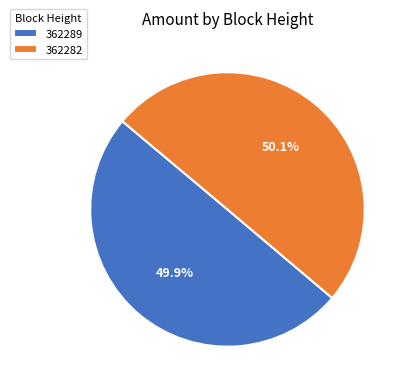

What is the ratio of the value at 362289 to the value at 362282?

1.0